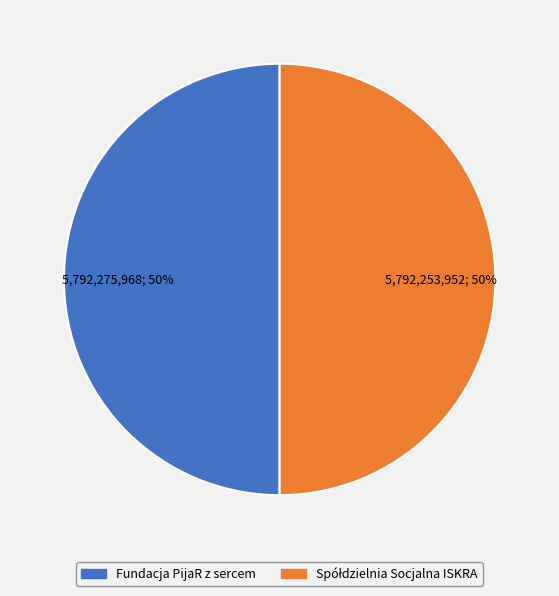

The Fundacja PijaR z sercem slice represents 58% of the pie. True or false?

False